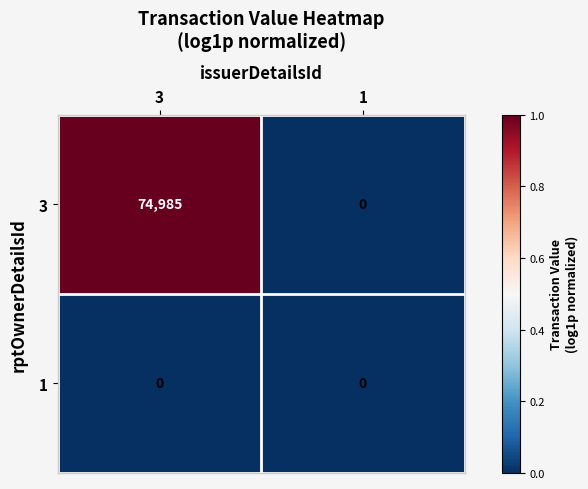

List the series in order of their overall mean, lowest first.

1, 3